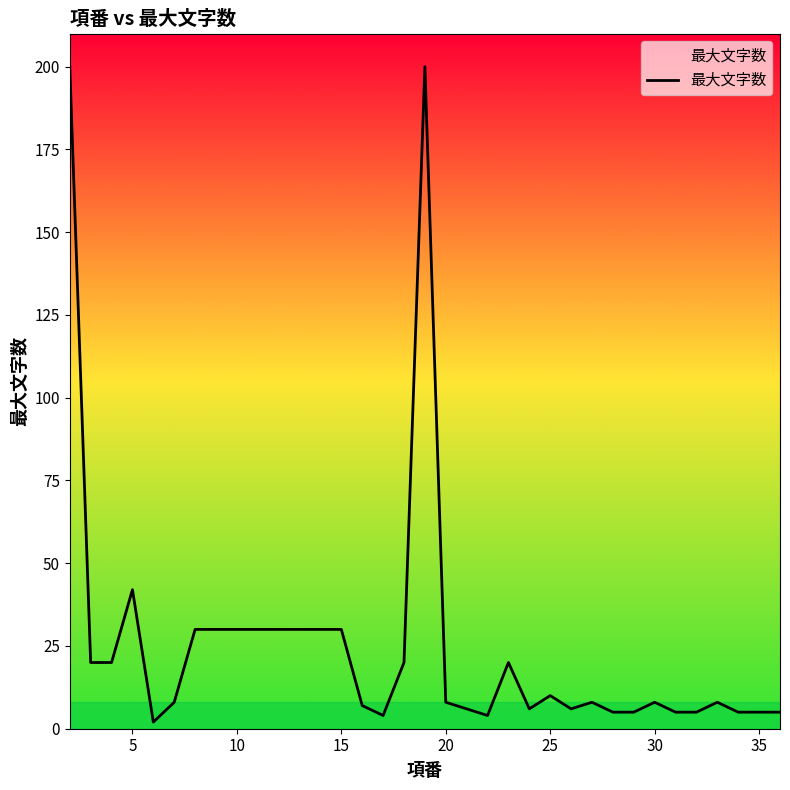

What is the greatest value displayed?

200